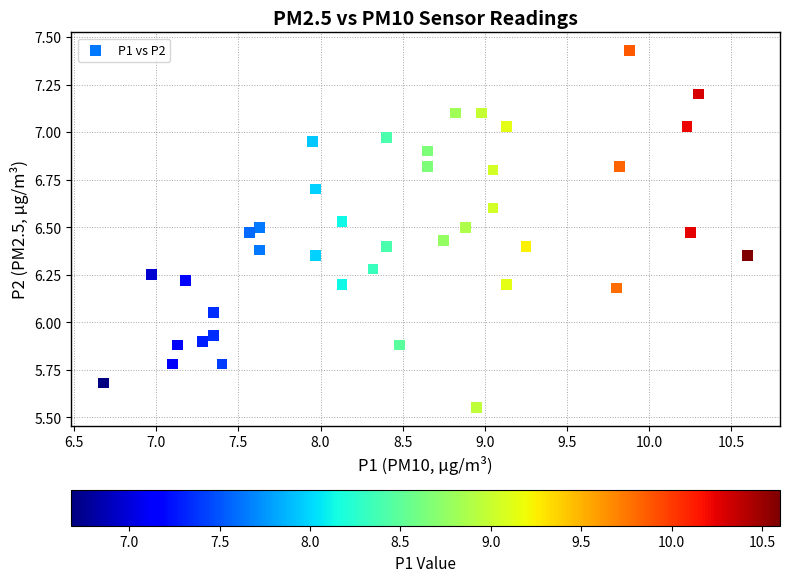

What is the range of X values (max minus min)?

3.9